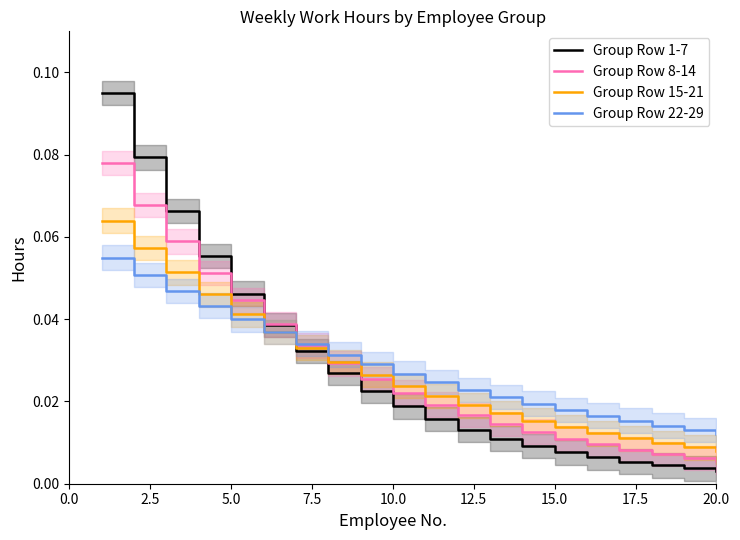

What are all the series names shown in the legend?

Group Row 1-7, Group Row 8-14, Group Row 15-21, Group Row 22-29